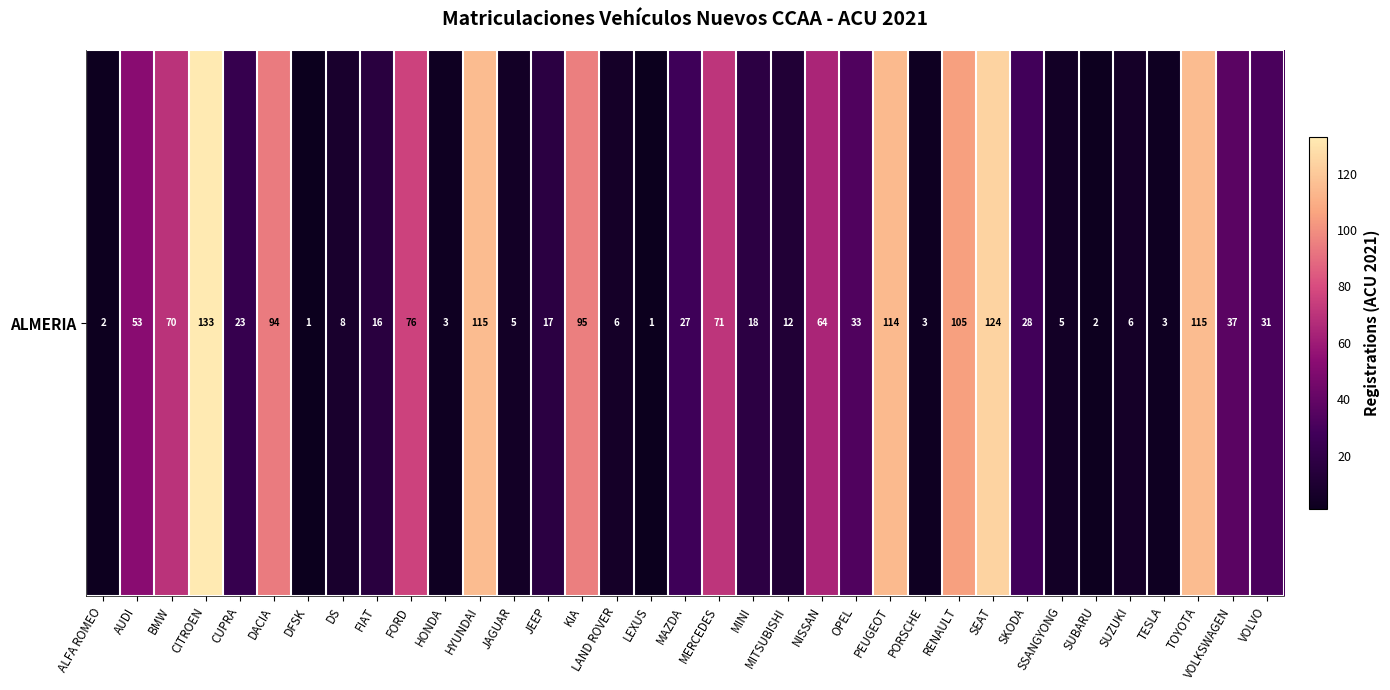

List the labels in order of value, largest first.

CITROEN, SEAT, HYUNDAI, TOYOTA, PEUGEOT, RENAULT, KIA, DACIA, FORD, MERCEDES, BMW, NISSAN, AUDI, VOLKSWAGEN, OPEL, VOLVO, SKODA, MAZDA, CUPRA, MINI, JEEP, FIAT, MITSUBISHI, DS, LAND ROVER, SUZUKI, JAGUAR, SSANGYONG, HONDA, PORSCHE, TESLA, ALFA ROMEO, SUBARU, DFSK, LEXUS